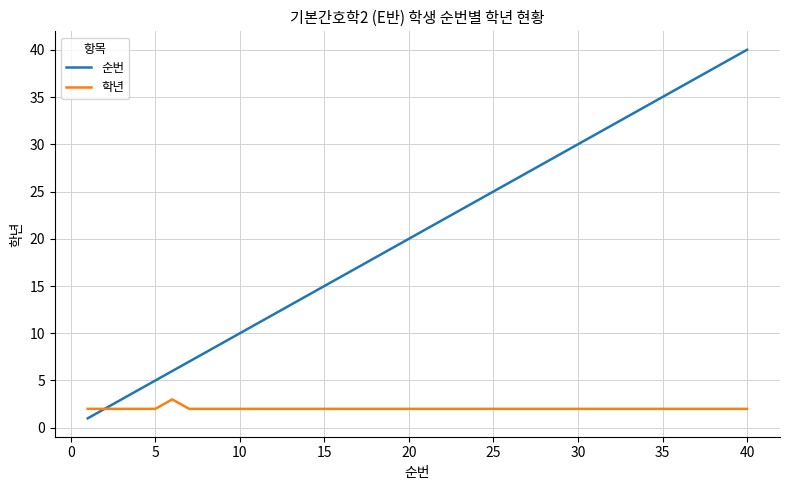

Reading right to left, what are all the values shown in this chart?

순번: 40	39	38	37	36	35	34	33	32	31	30	29	28	27	26	25	24	23	22	21	20	19	18	17	16	15	14	13	12	11	10	9	8	7	6	5	4	3	2	1
학년: 2	2	2	2	2	2	2	2	2	2	2	2	2	2	2	2	2	2	2	2	2	2	2	2	2	2	2	2	2	2	2	2	2	2	3	2	2	2	2	2